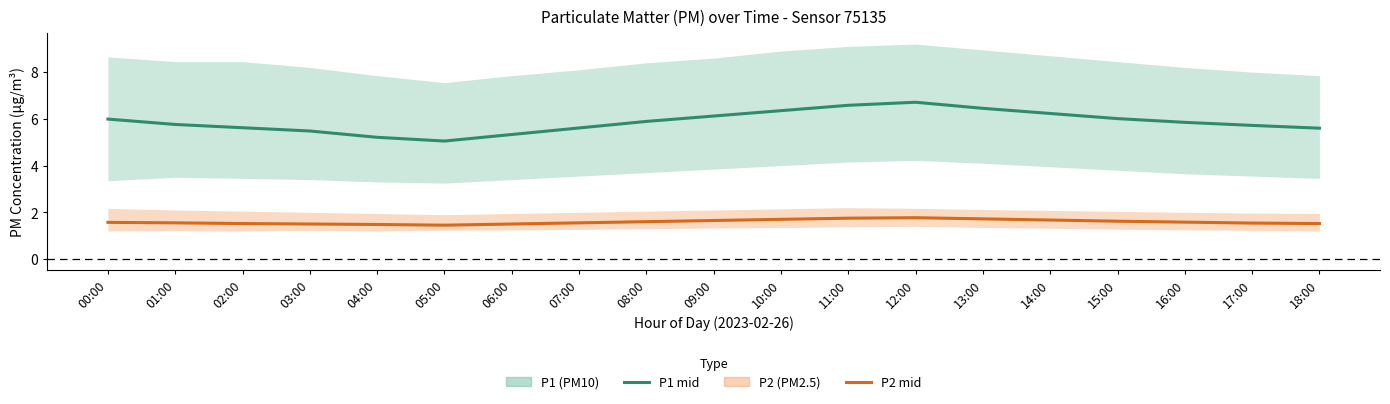

Is the value of P1 (PM10) mid at 17:00 greater than the value of P2 (PM2.5) mid at 06:00?

Yes